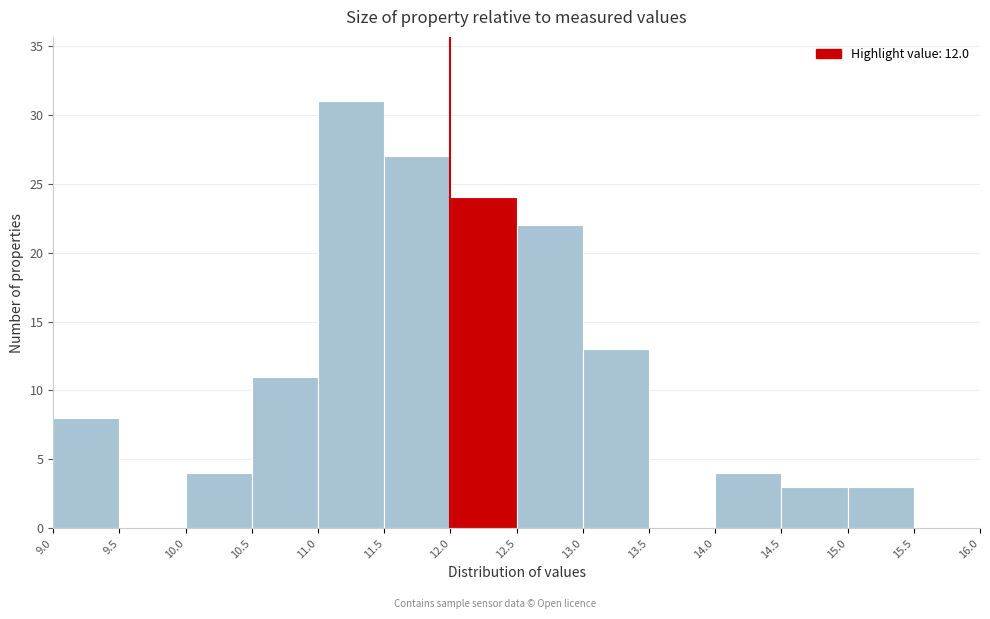

Reading left to right, transcribe this chart: for each bar, give the range it covers on the x-axis and its height. The values are not printed on the chart, so give them approximately, as read against the axis.

9.0 to 9.5: 8
9.5 to 10.0: 0
10.0 to 10.5: 4
10.5 to 11.0: 11
11.0 to 11.5: 31
11.5 to 12.0: 27
12.0 to 12.5: 24
12.5 to 13.0: 22
13.0 to 13.5: 13
13.5 to 14.0: 0
14.0 to 14.5: 4
14.5 to 15.0: 3
15.0 to 15.5: 3
15.5 to 16.0: 0